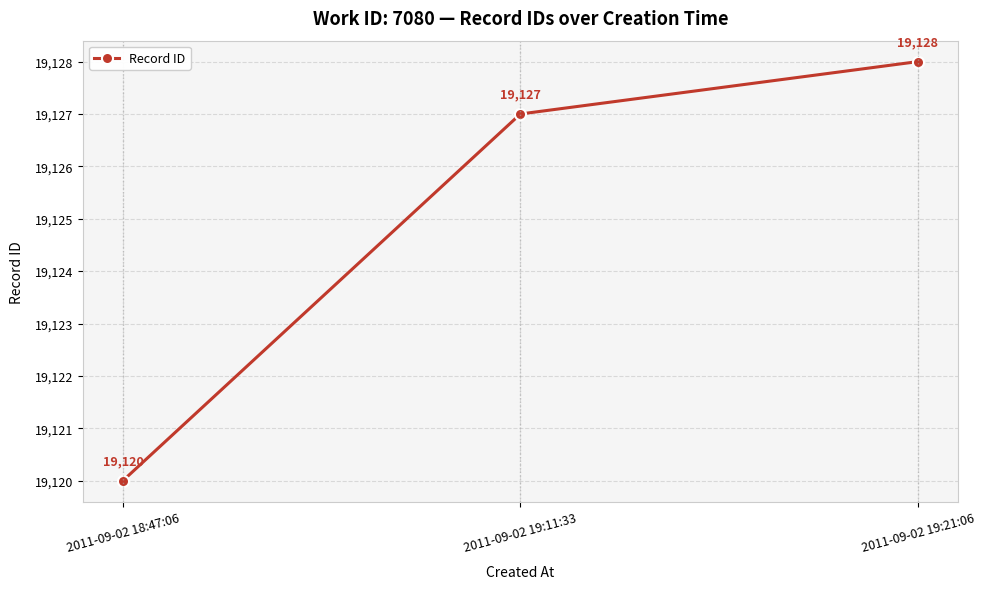

The chart shows a value of 19127 at 2011-09-02 19:11:33. True or false?

True